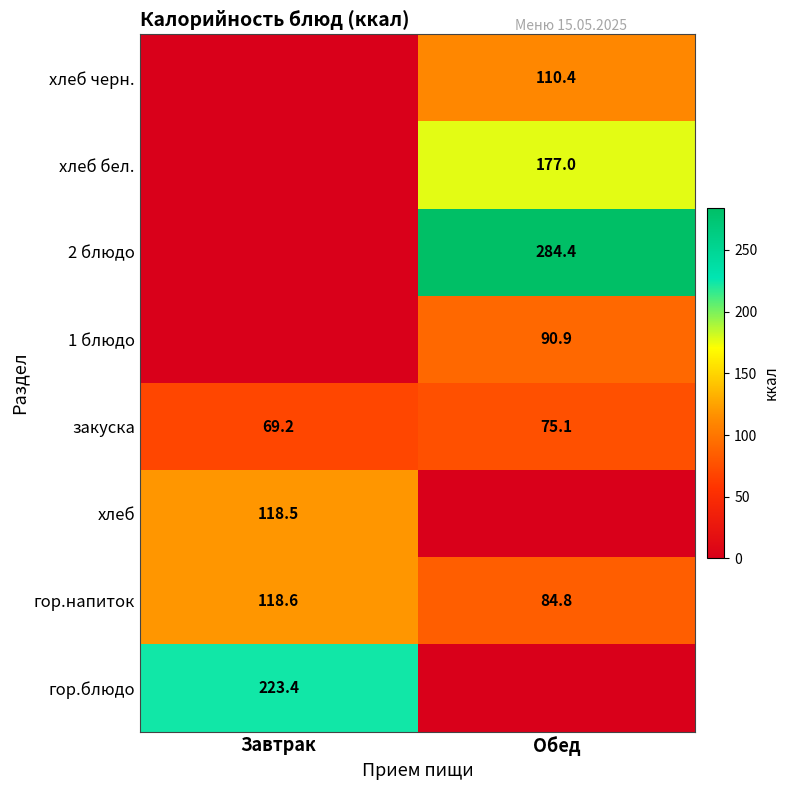

Which label corresponds to the largest value in the chart?

Обед